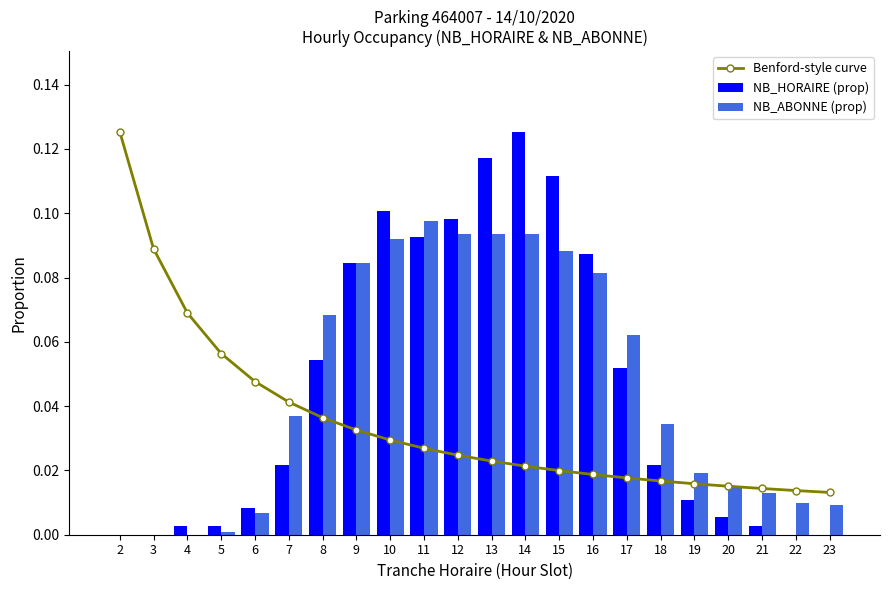

Does the chart contain stacked bars?

No